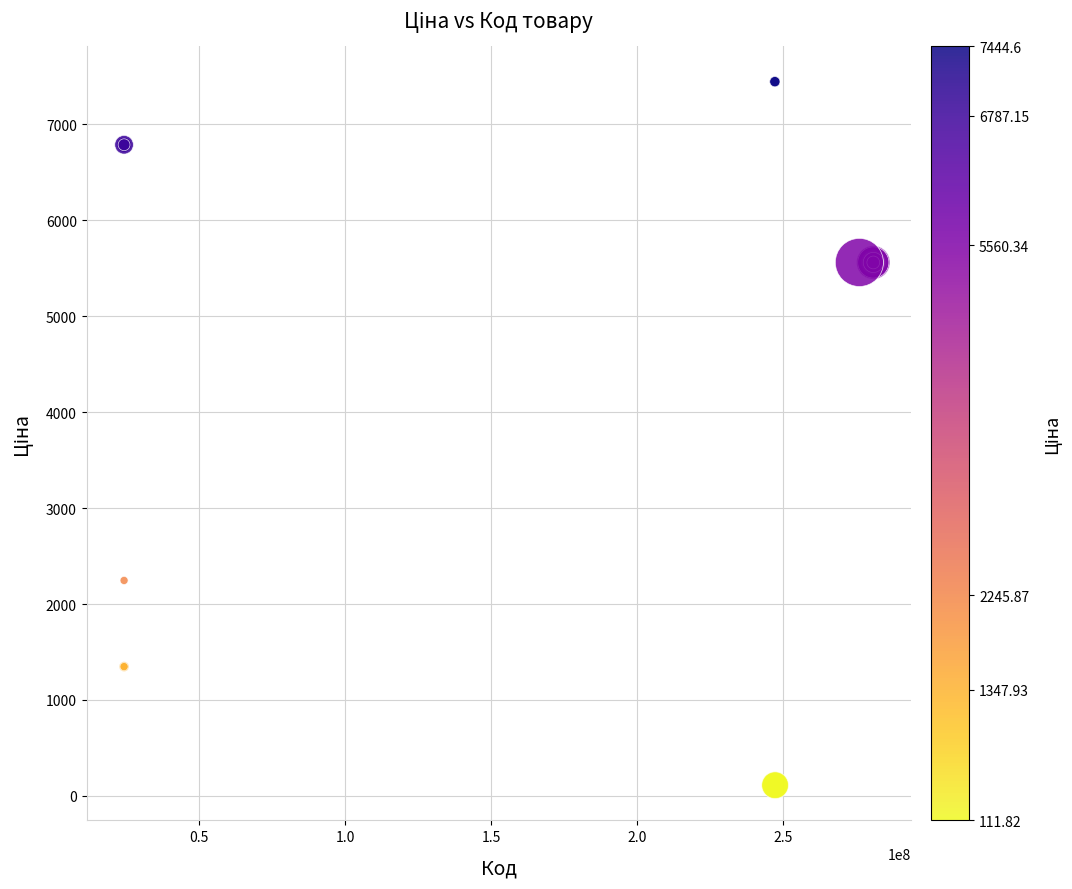

What Y value in the scatter plot is closest to 3778?

2245.9